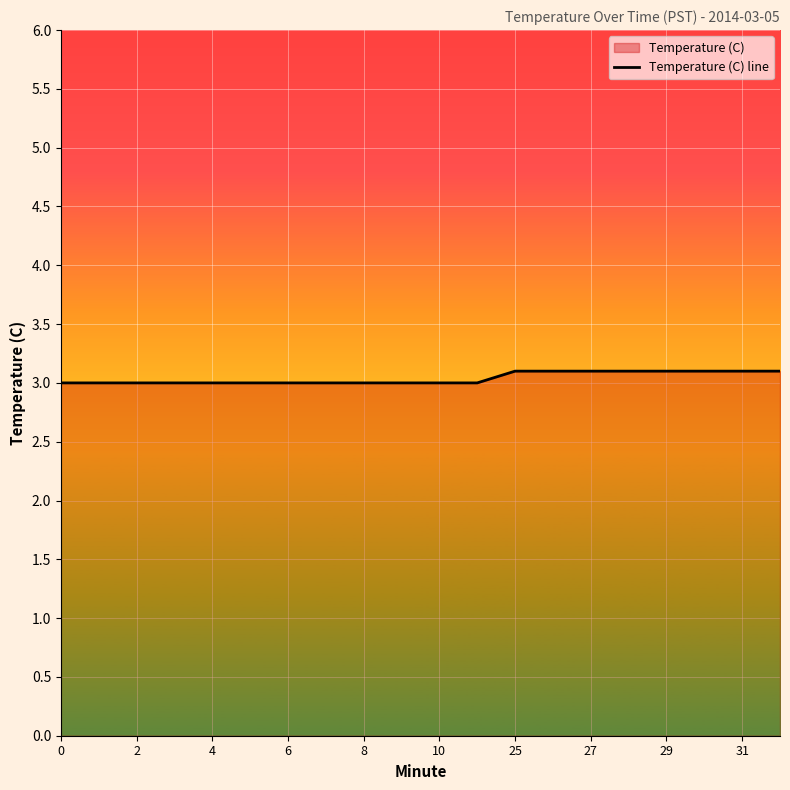

What is the greatest value displayed?

3.1